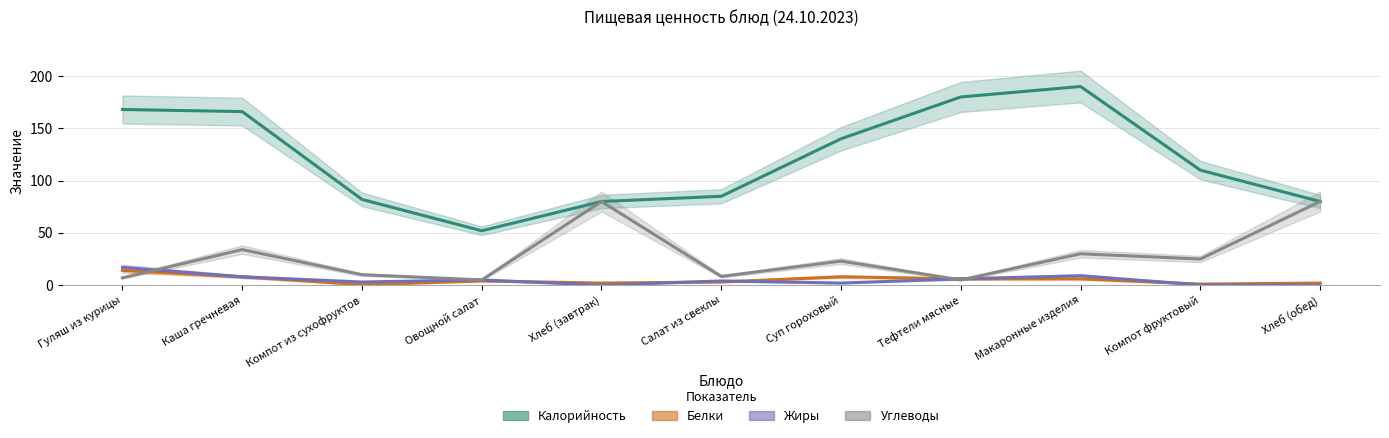

How many lines are shown in the chart?

4